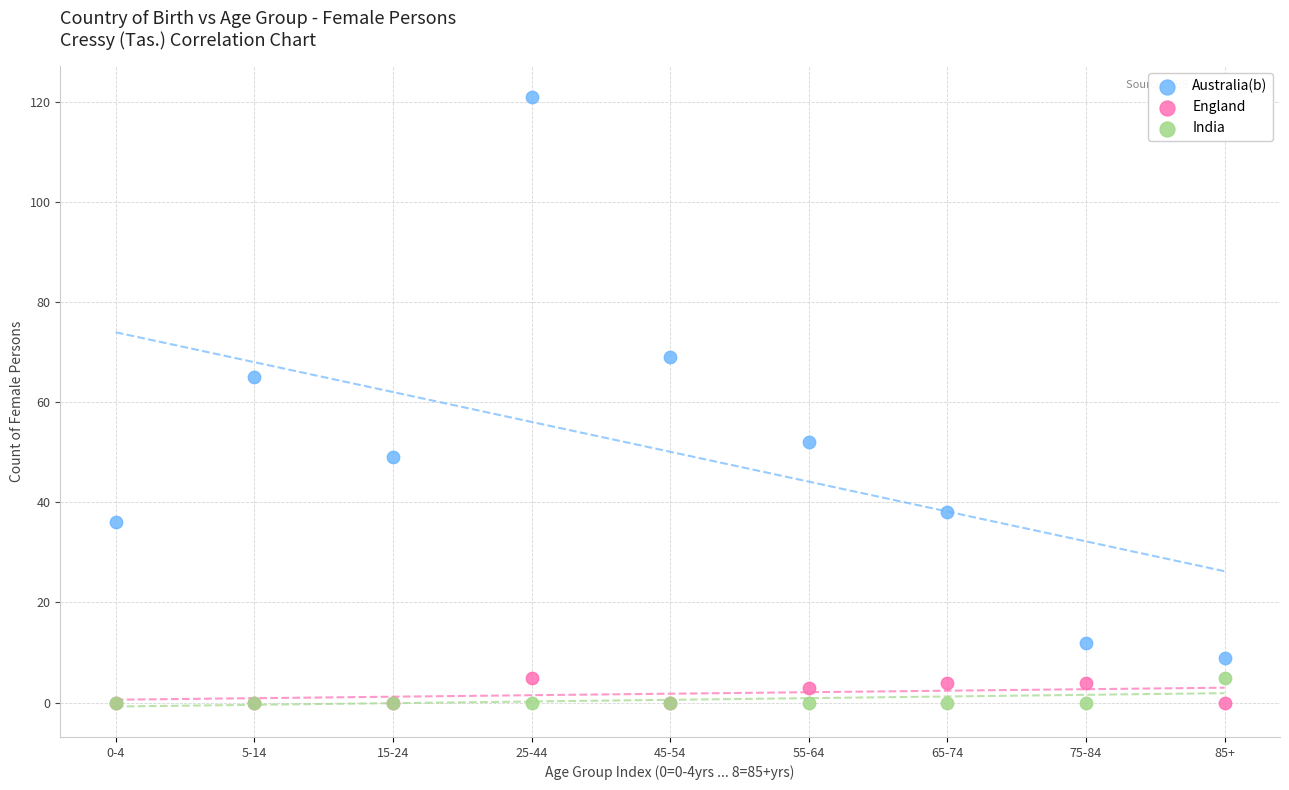

Across all series, what Y value is closest to 60?

65